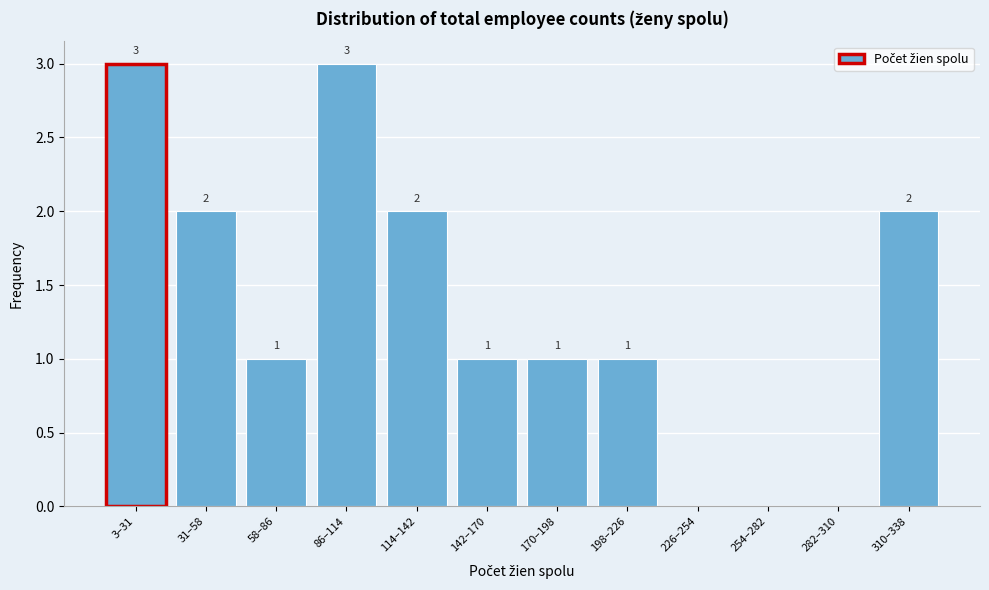

Reading left to right, what are all the values shown in this chart?

3–31=3	31–58=2	58–86=1	86–114=3	114–142=2	142–170=1	170–198=1	198–226=1	226–254=0	254–282=0	282–310=0	310–338=2